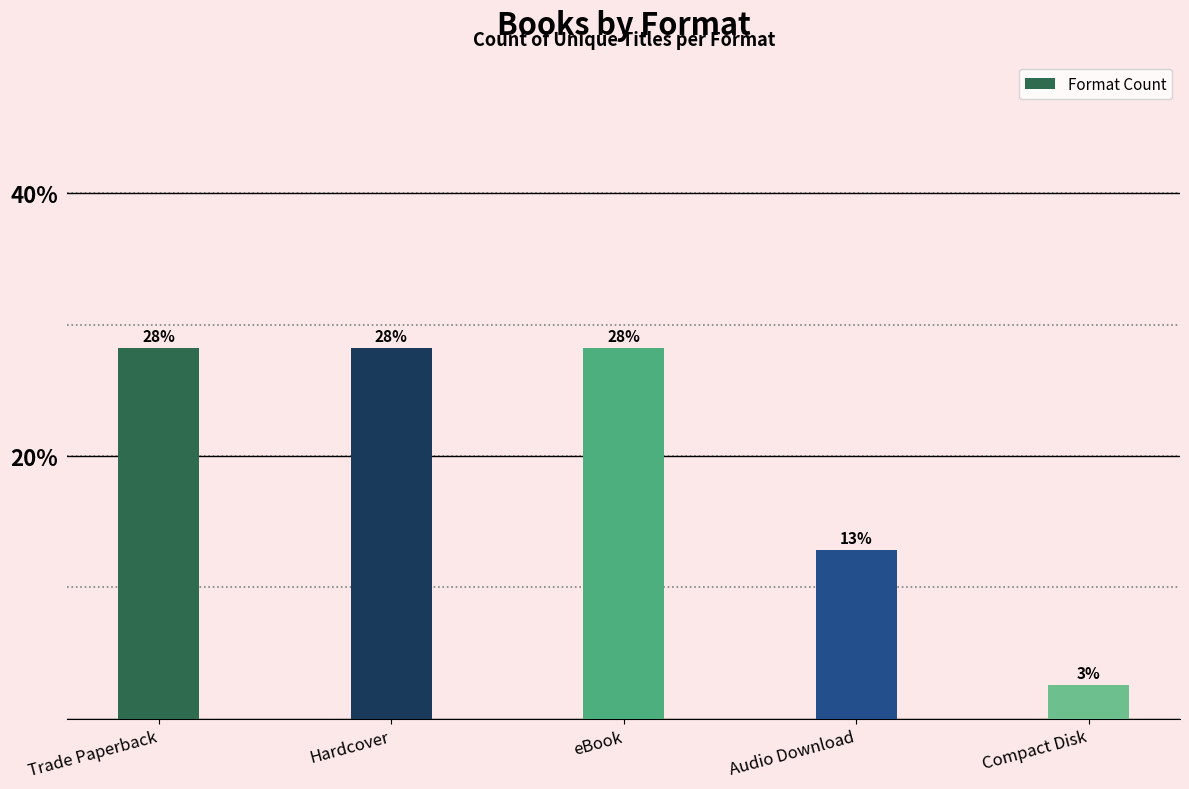

What is the difference between the values at Compact Disk and eBook?

25.6